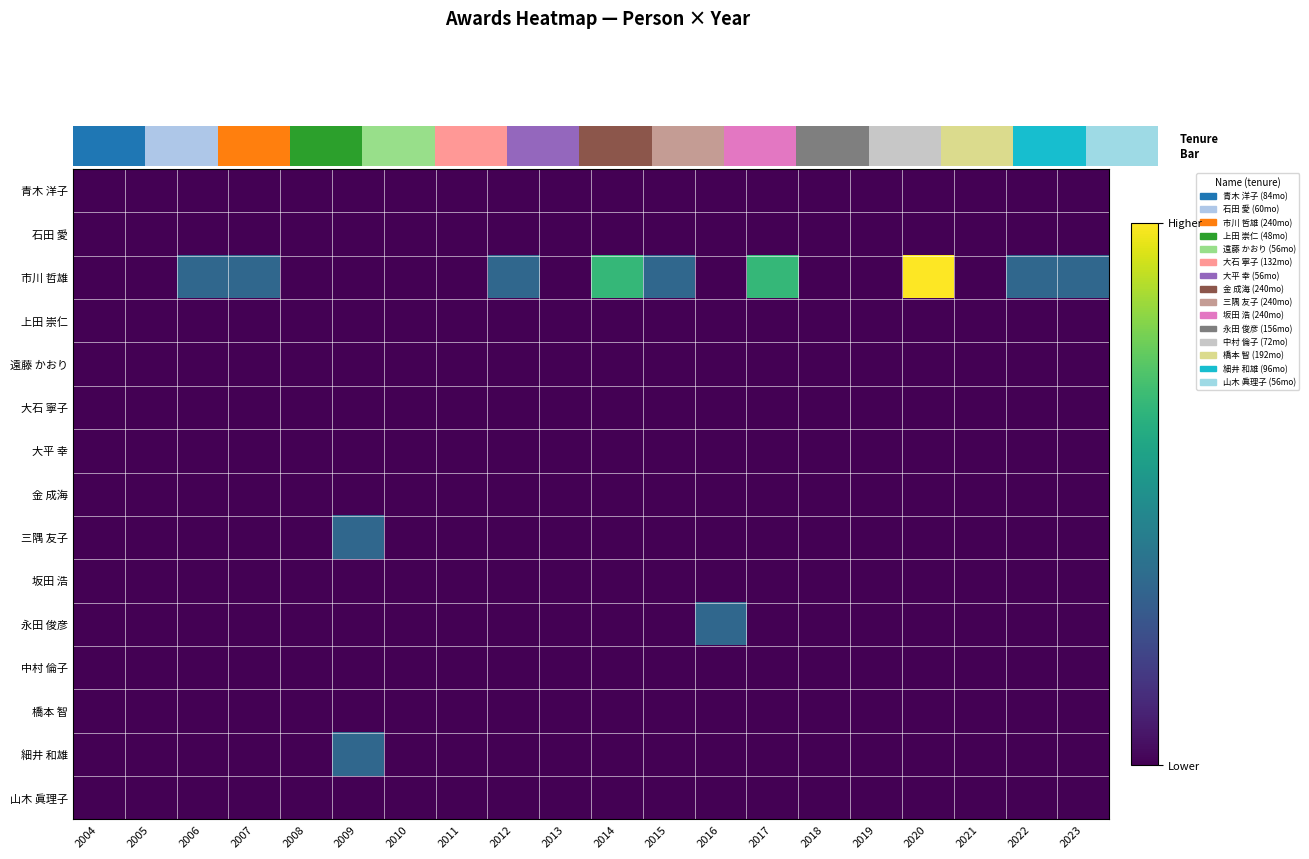

At how many categories does at least one series exceed 1?

3